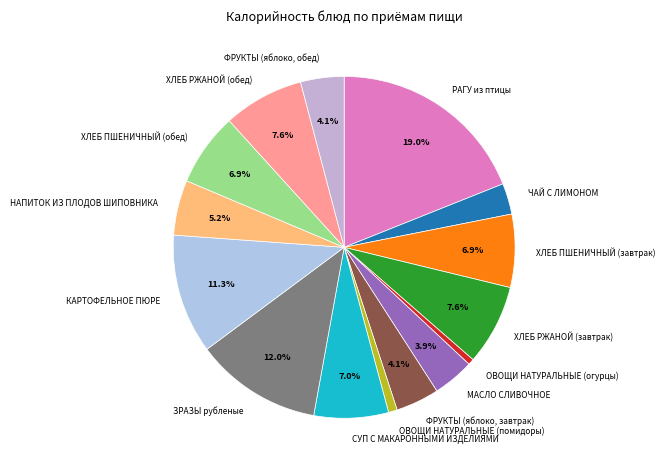

To the nearest percent, what portion does НАПИТОК ИЗ ПЛОДОВ ШИПОВНИКА represent?

5%